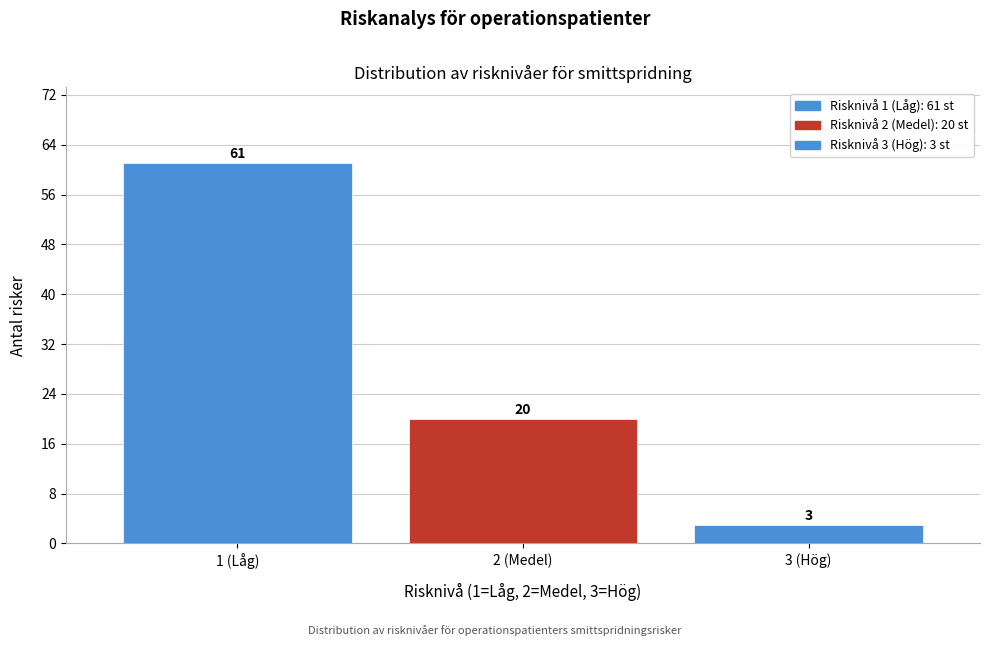

Reading left to right, extract all data points from this chart.

61	20	3